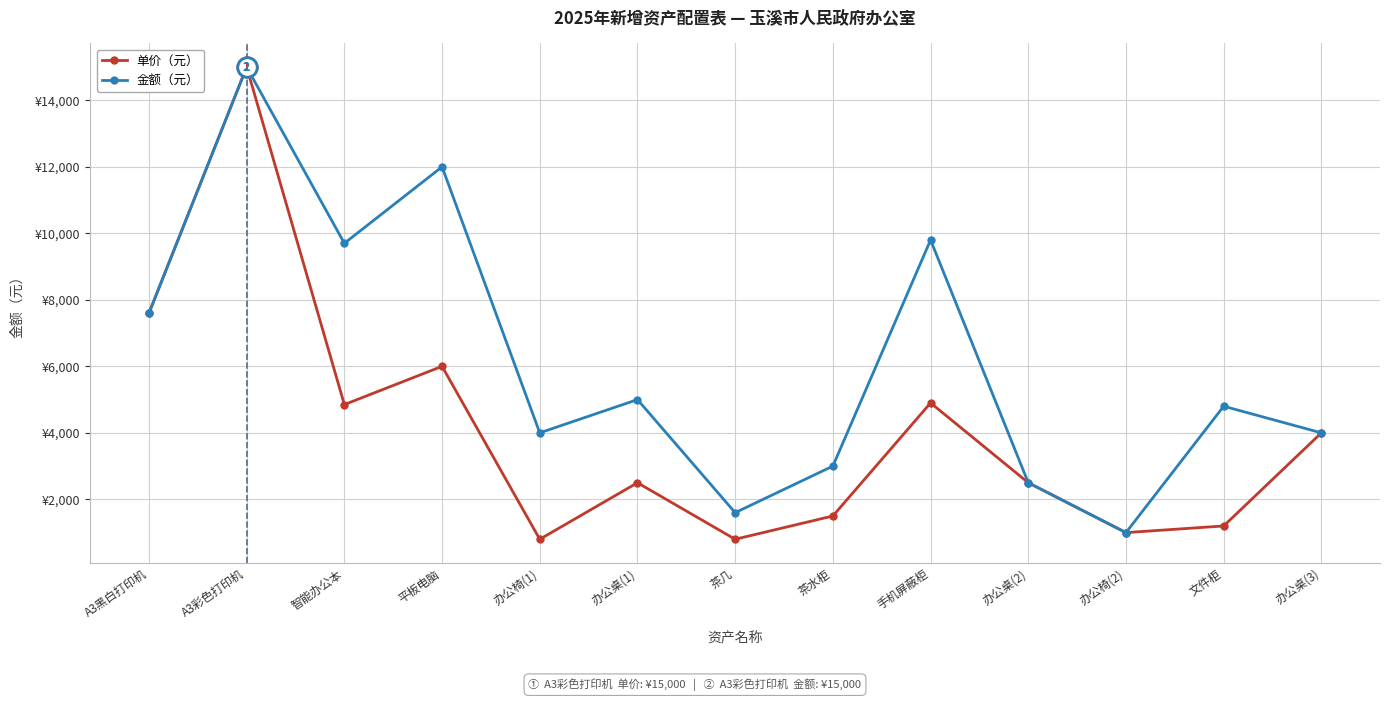

Where is the first local minimum for 金额（元）?

智能办公本